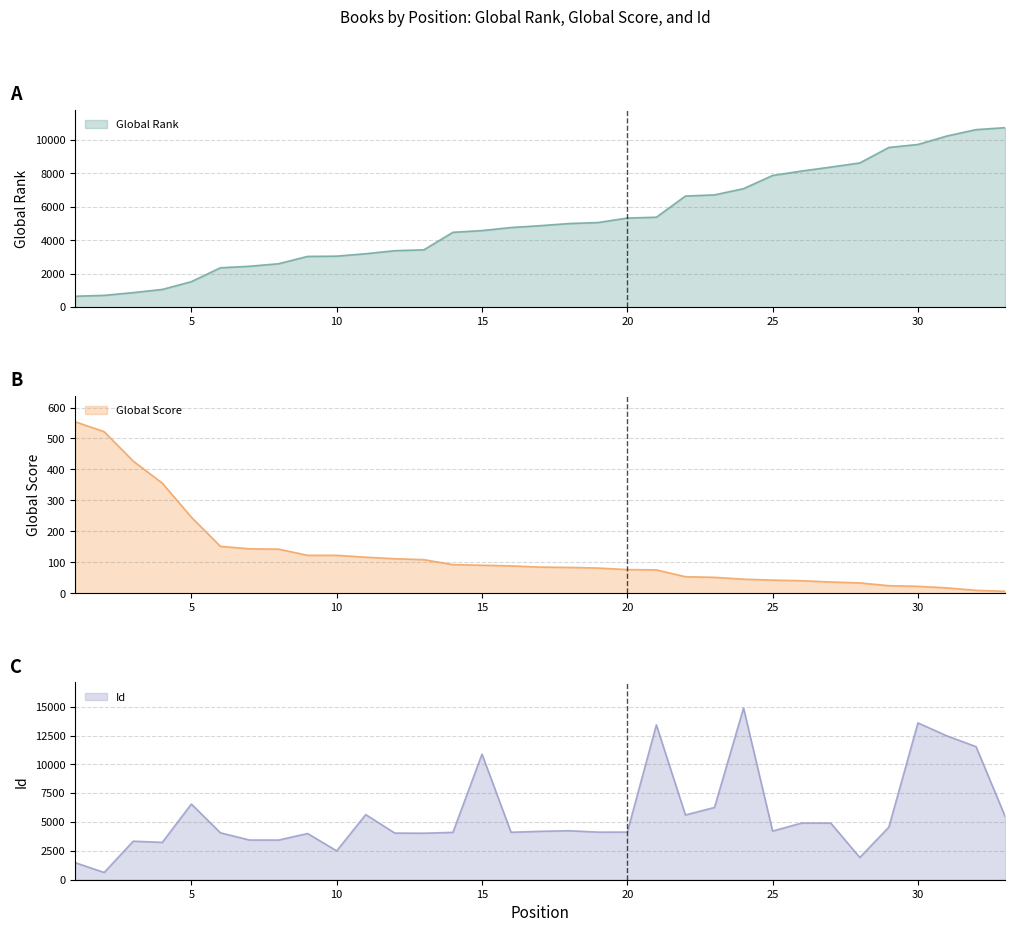

Which has a higher value, 14 or 10?

14